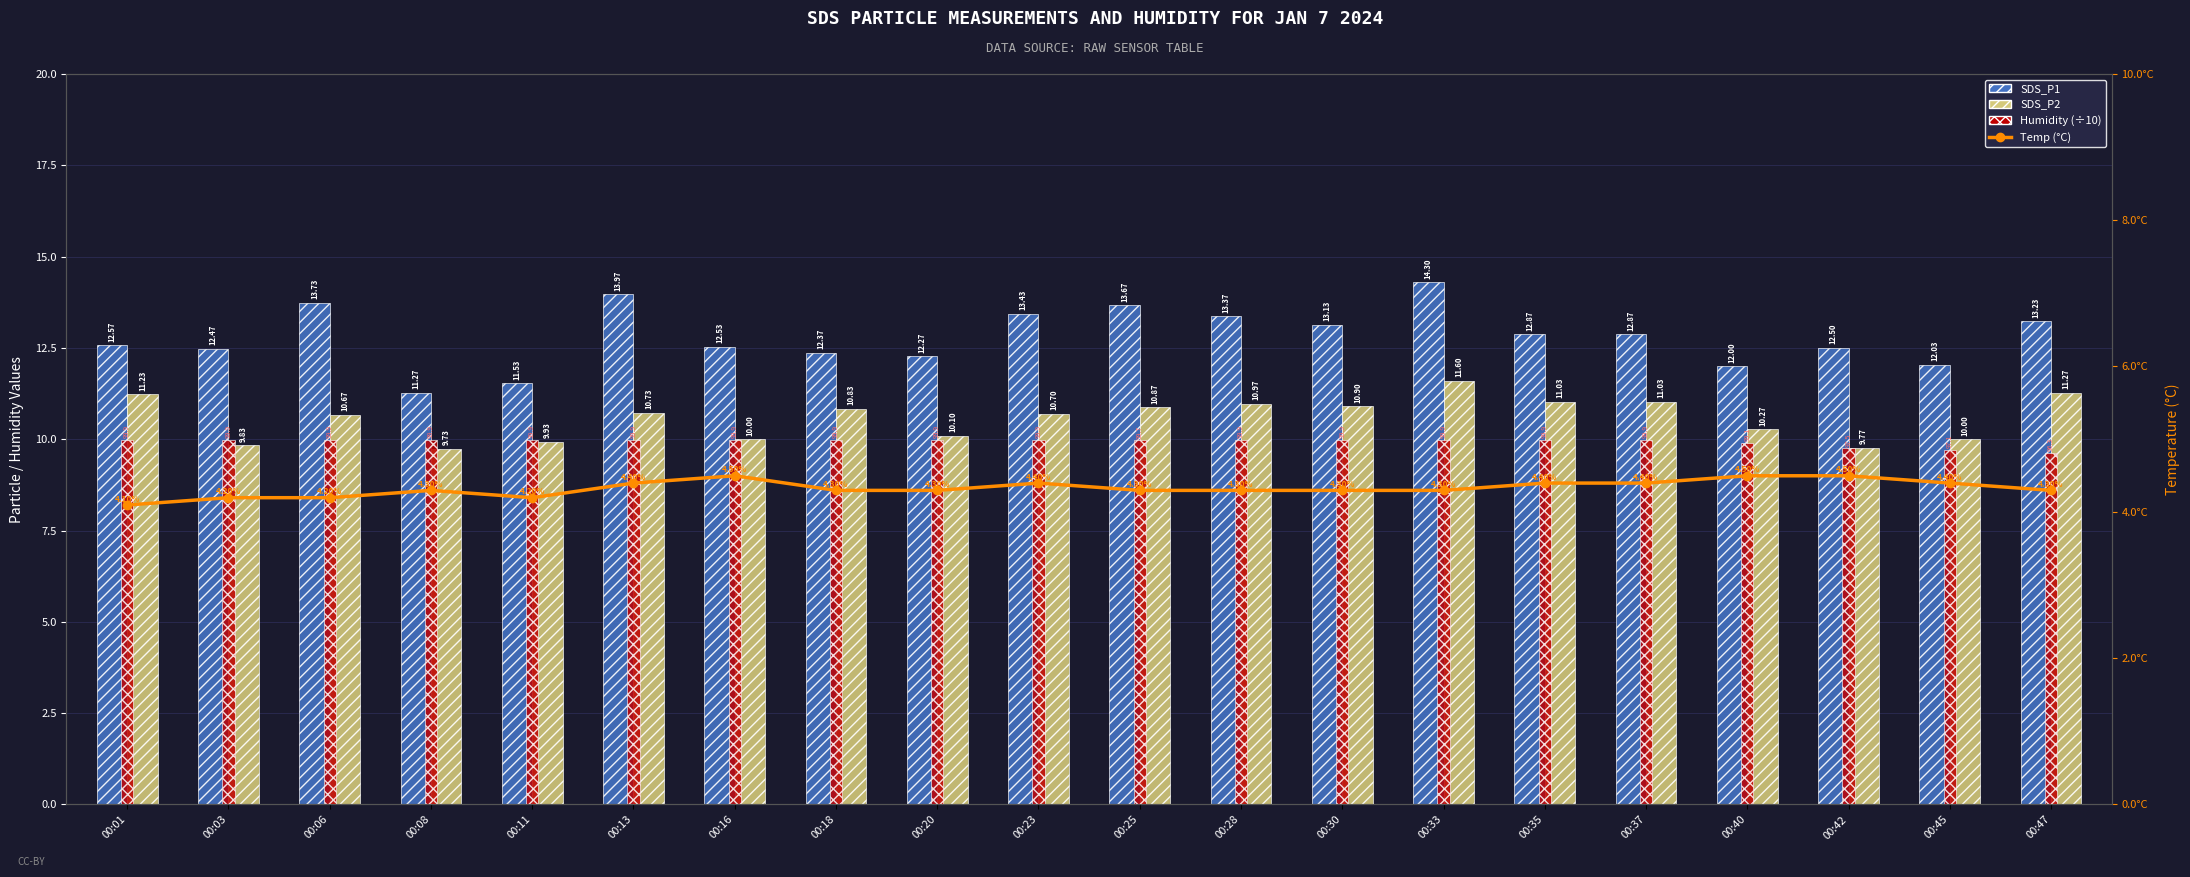

Does the chart contain any negative values?

No